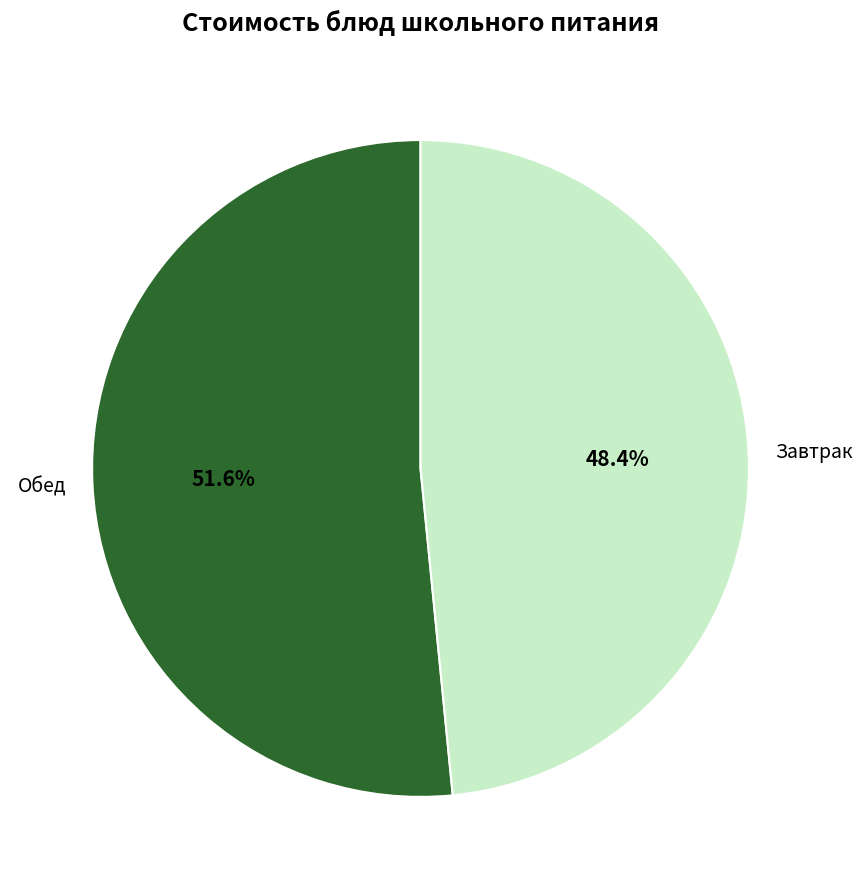

Which has a higher value, Обед or Завтрак?

Обед